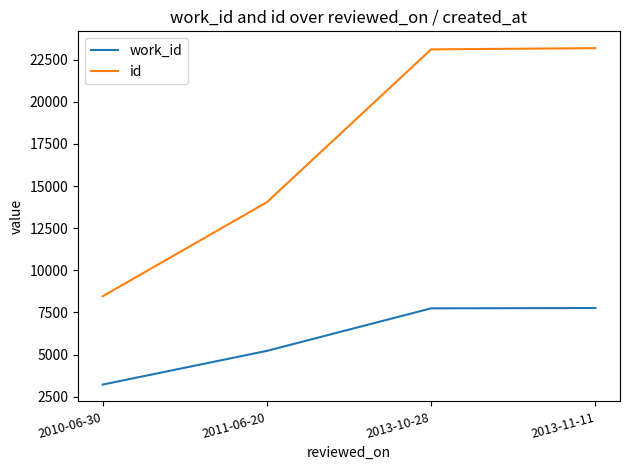

What is the spread (max minus min) of values at 2013-11-11?

15419